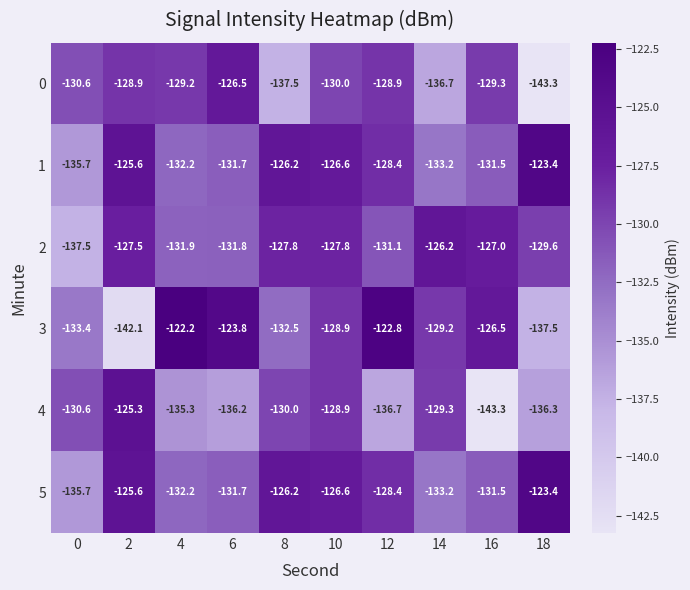

Is it true that 2 equals -131.8 at 6?

True